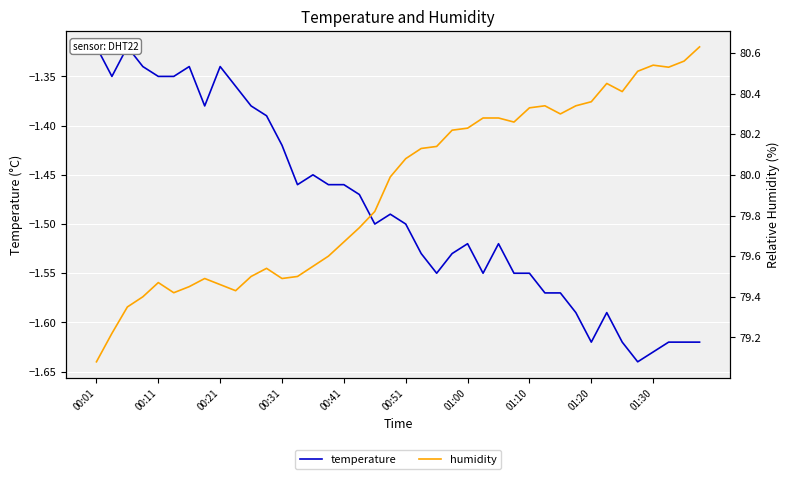

True or false: humidity and temperature intersect in this chart.

False